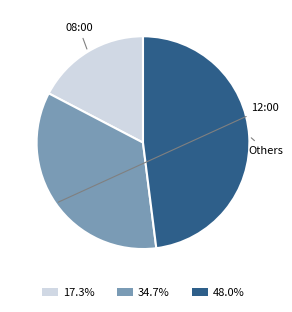

How many segments does this pie chart have?

3